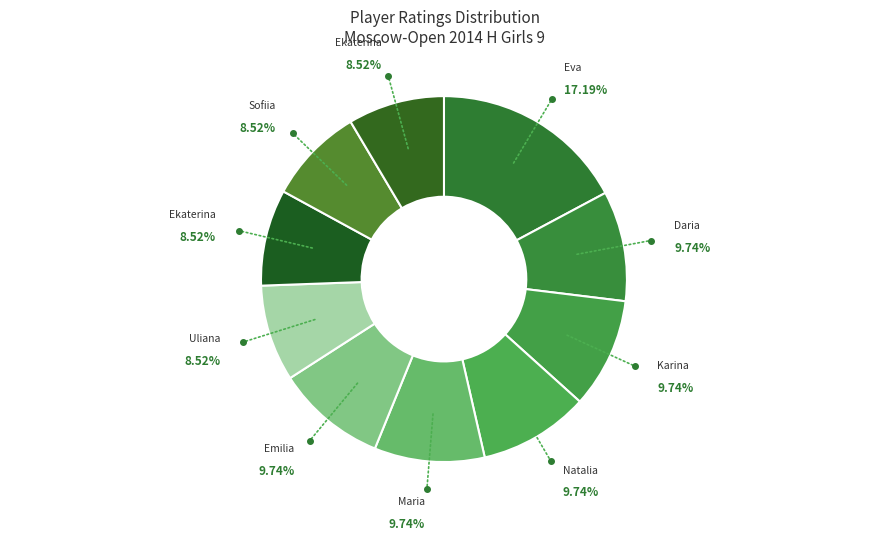

Count the number of slices in the pie.

10